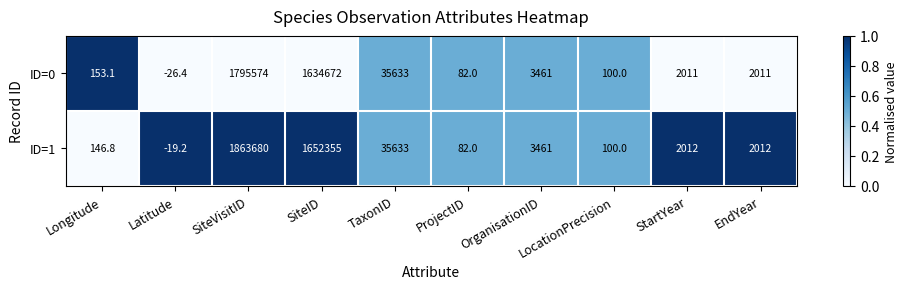

Which series has the largest range (max minus min)?

ID=1